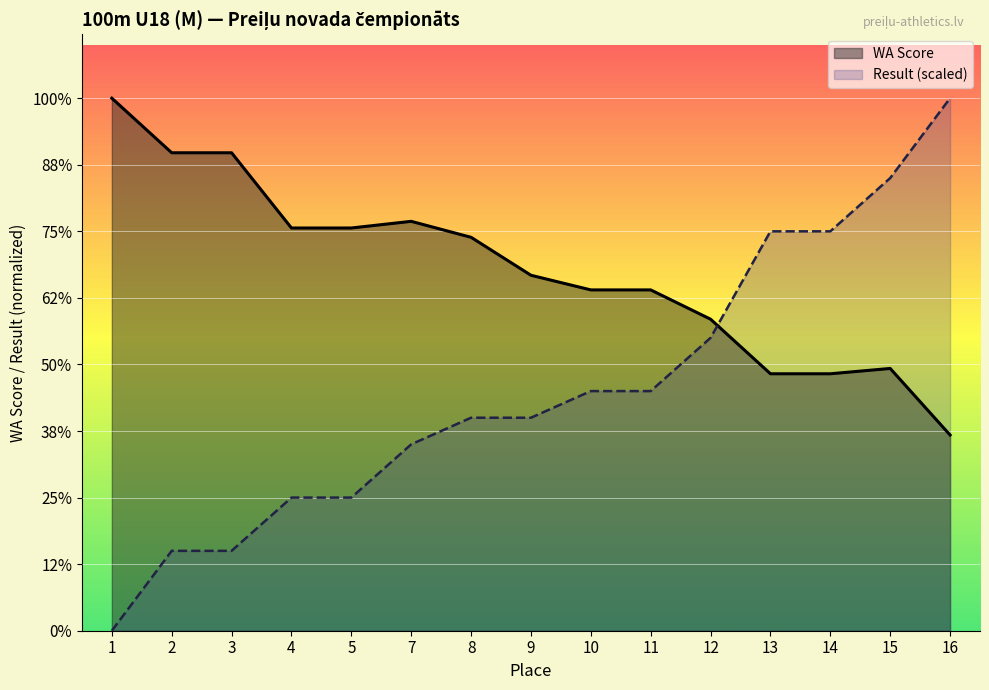

At which label does WA Score first exceed 534?

1